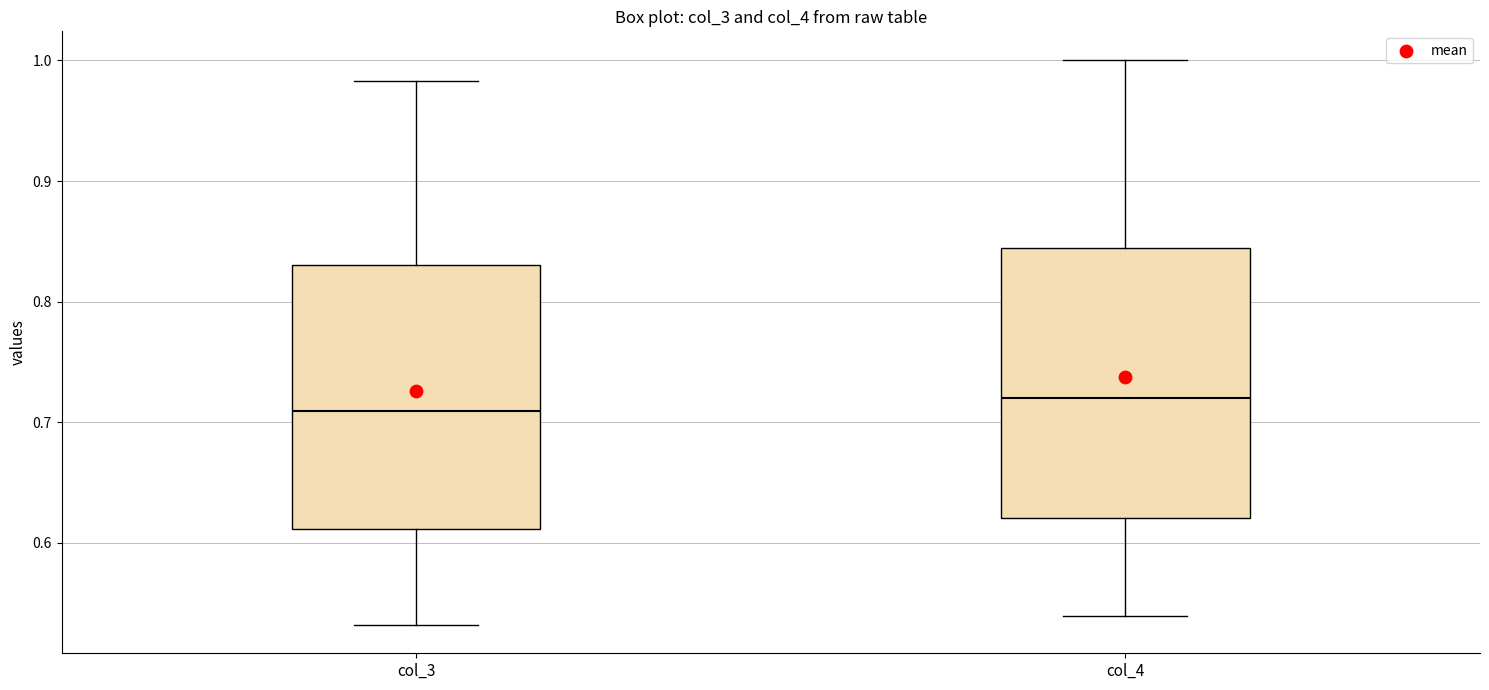

Reading left to right, transcribe this box plot: for each box, give where its median line is, the range the box spans, and where its two whiskers end, as read against the y-axis. The values are not printed on the chart, so give them approximately, as read against the axis.

col_3: median 0.71, box 0.61 to 0.83, whiskers 0.53 to 0.98
col_4: median 0.72, box 0.62 to 0.84, whiskers 0.54 to 1.00